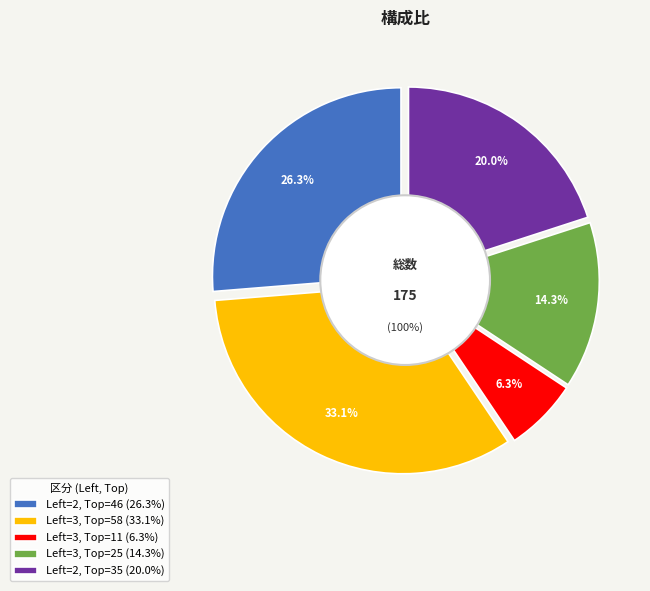

What percentage is the 2 slice, to the nearest percent?

20%